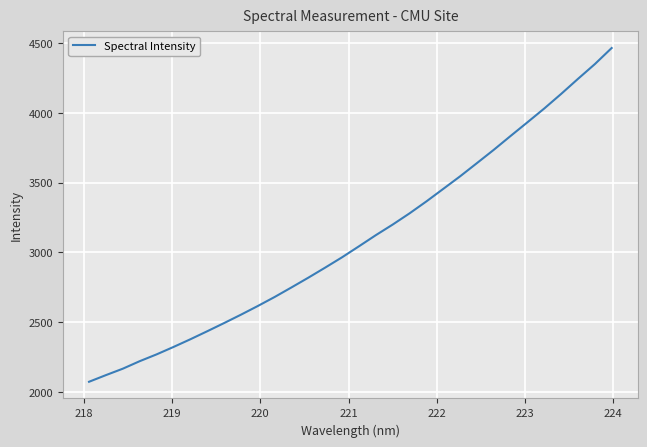

What is the maximum value shown in the chart?

4465.7